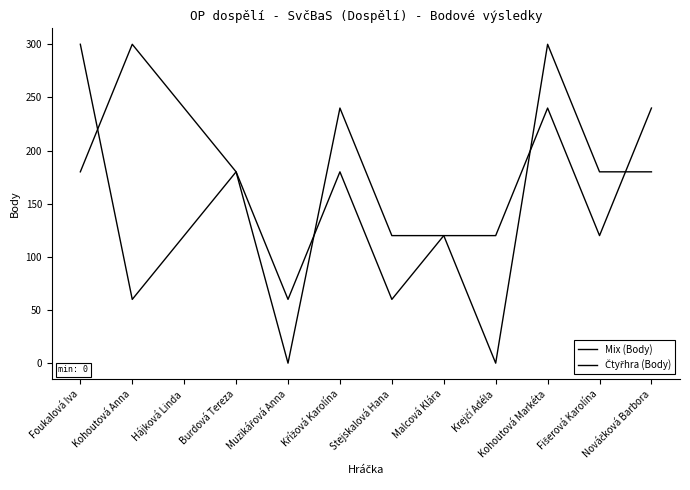

How many lines are shown in the chart?

2